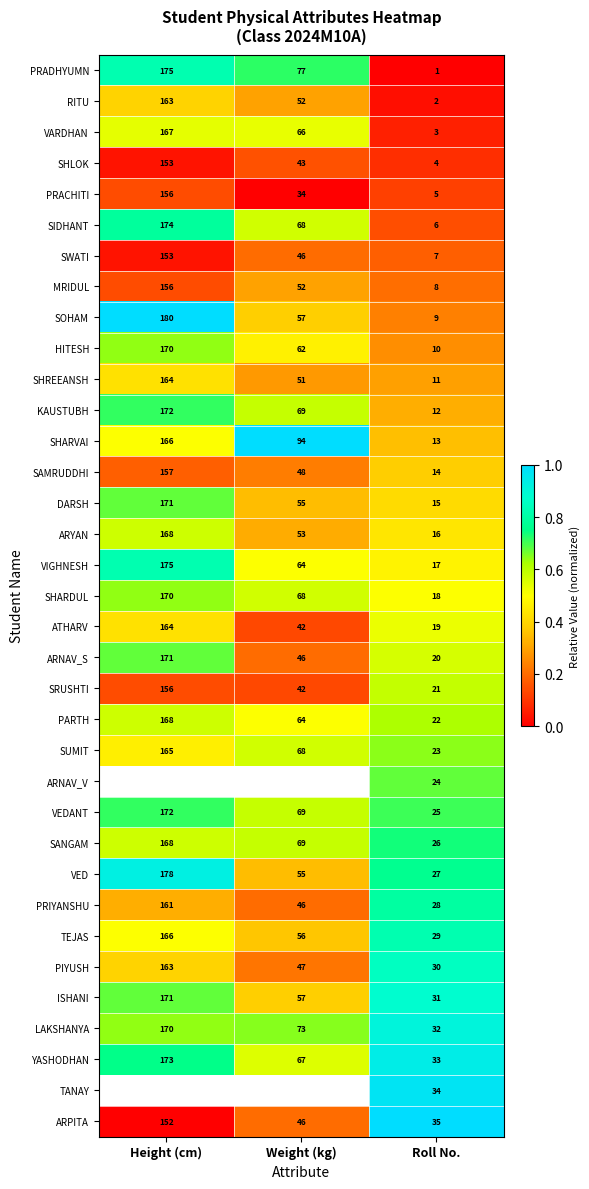

At how many categories does at least one series exceed 0?

3